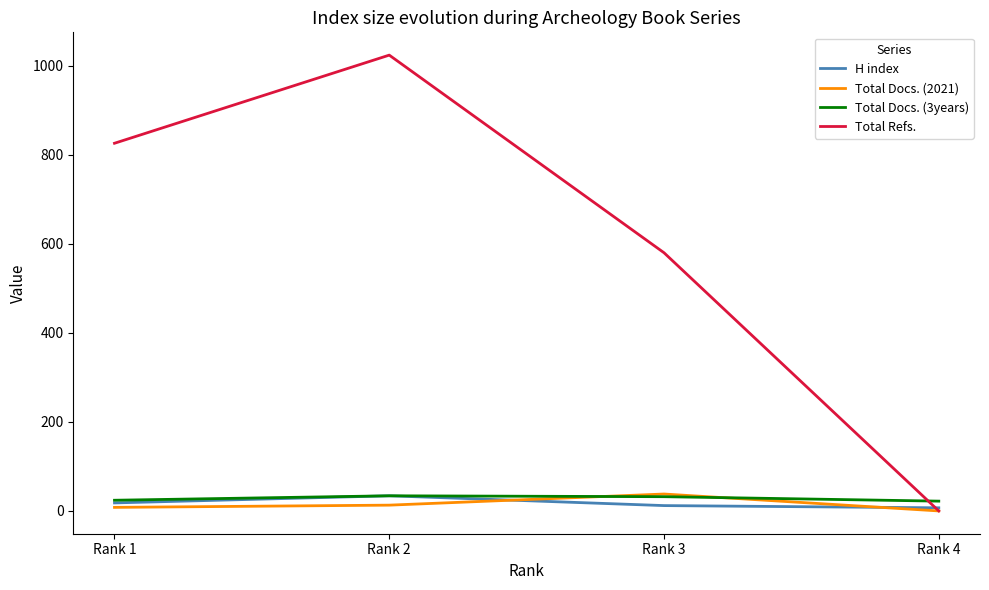

Which series has the widest spread of values?

Total Refs.